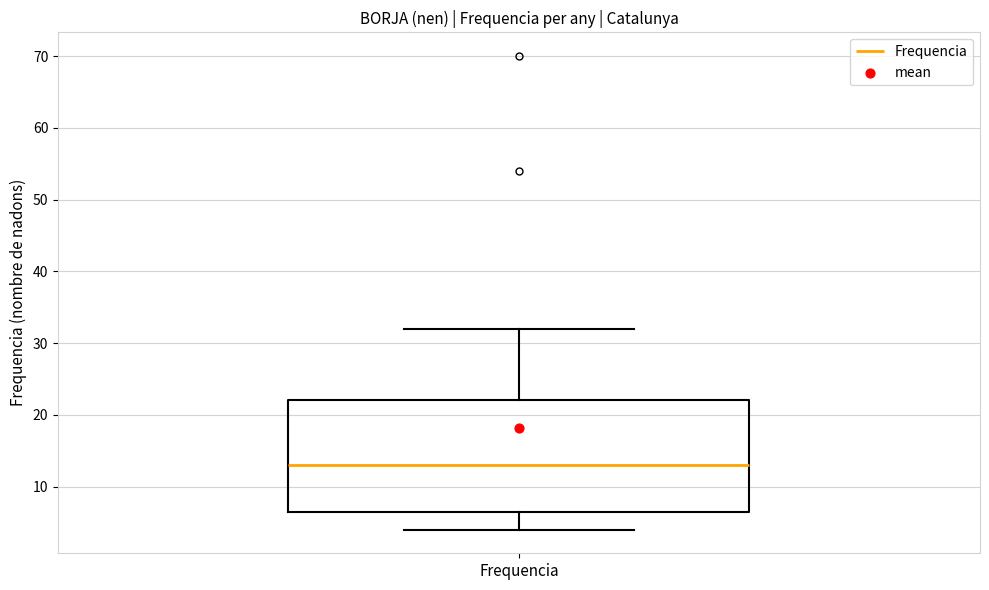

Where does the median line of the box for Frequencia sit on the y-axis? The values are not printed on the chart, so give them approximately, as read against the axis.

13